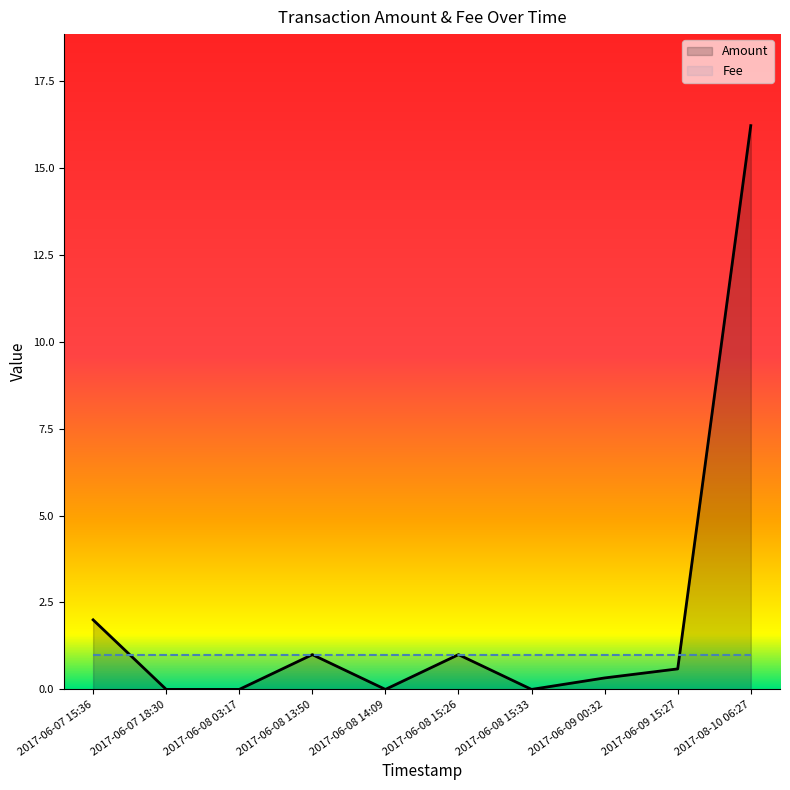

Which series has the largest range (max minus min)?

Amount